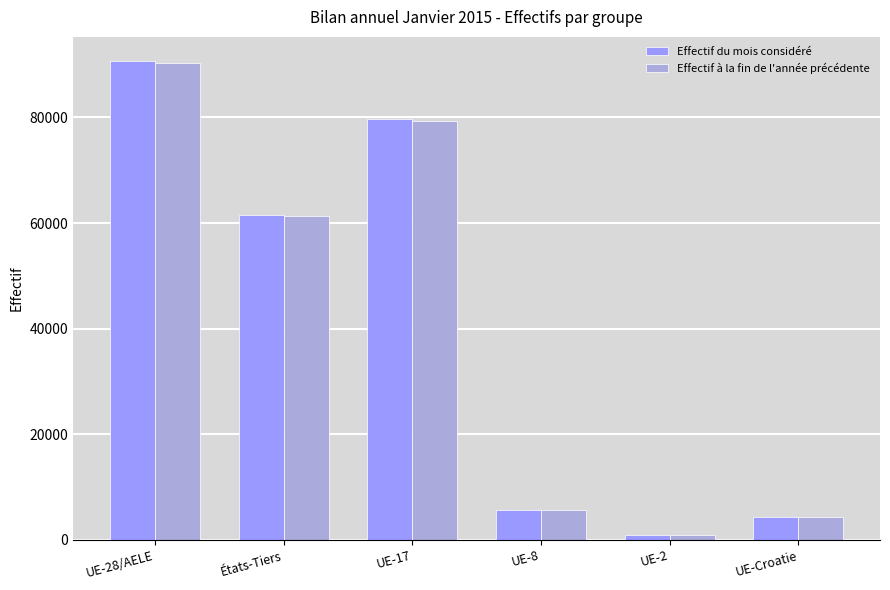

Which category has the lowest value in the Effectif à la fin de l'année précédente series?

UE-2